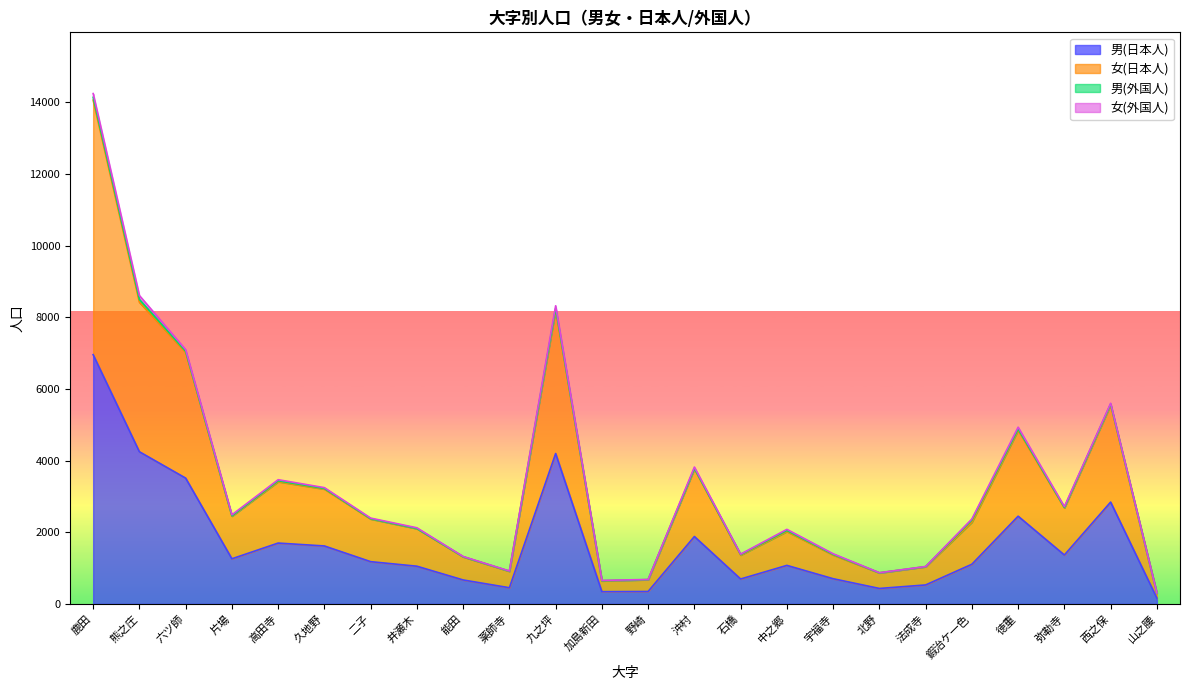

At which category is the sum across all series the highest?

鹿田